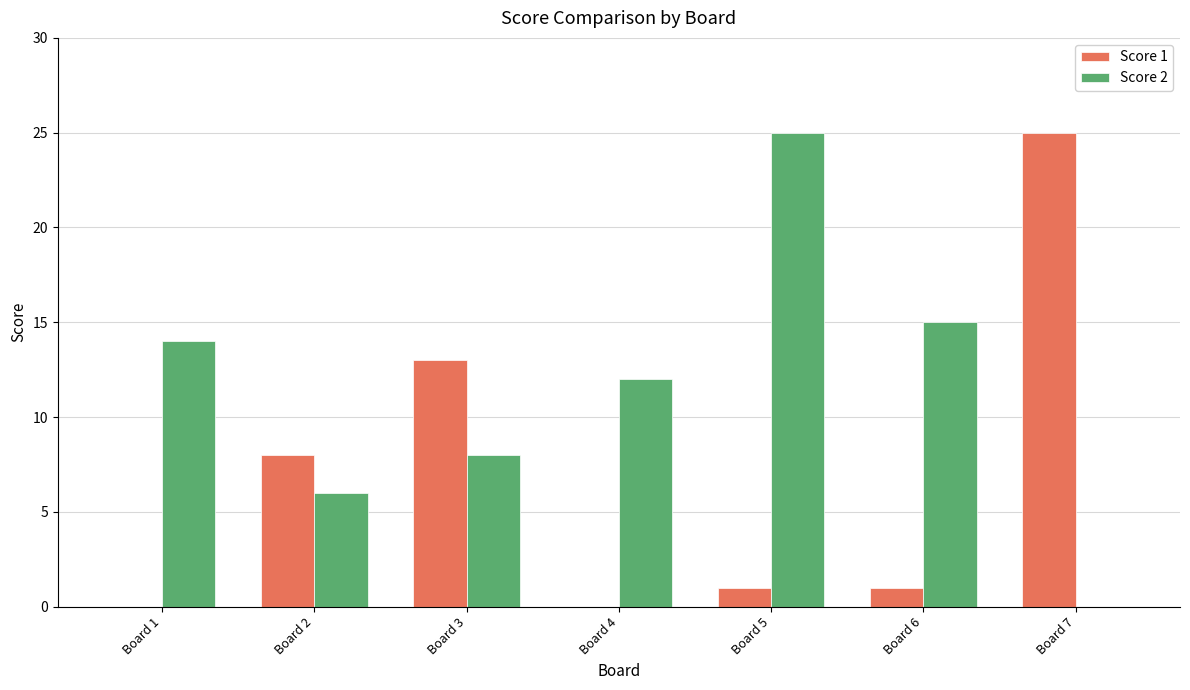

Between Board 6 and Board 7, which series saw the biggest shift?

Score 1